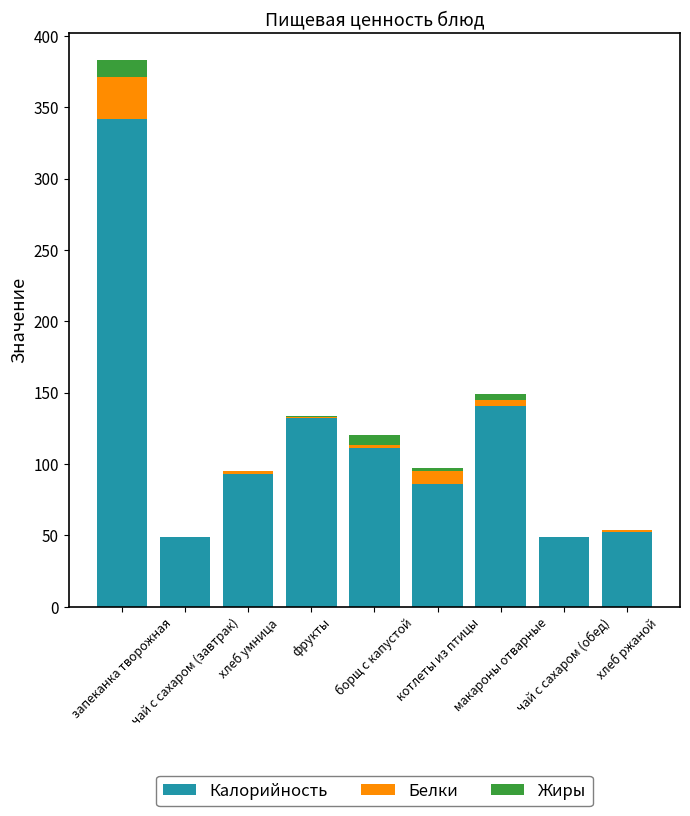

What is the highest value of the Калорийность series?

342